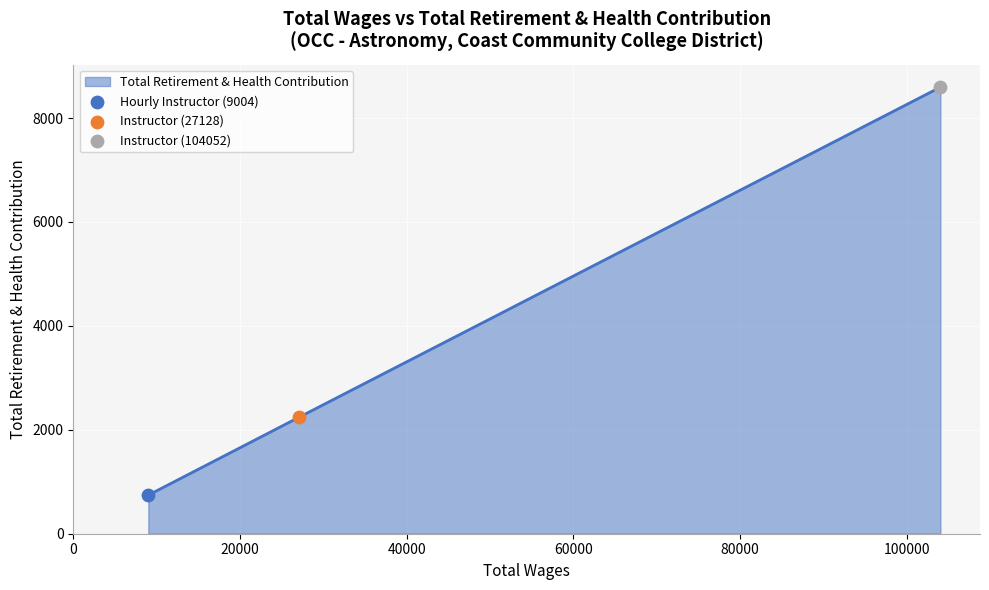

What is the sum of all values?

11583